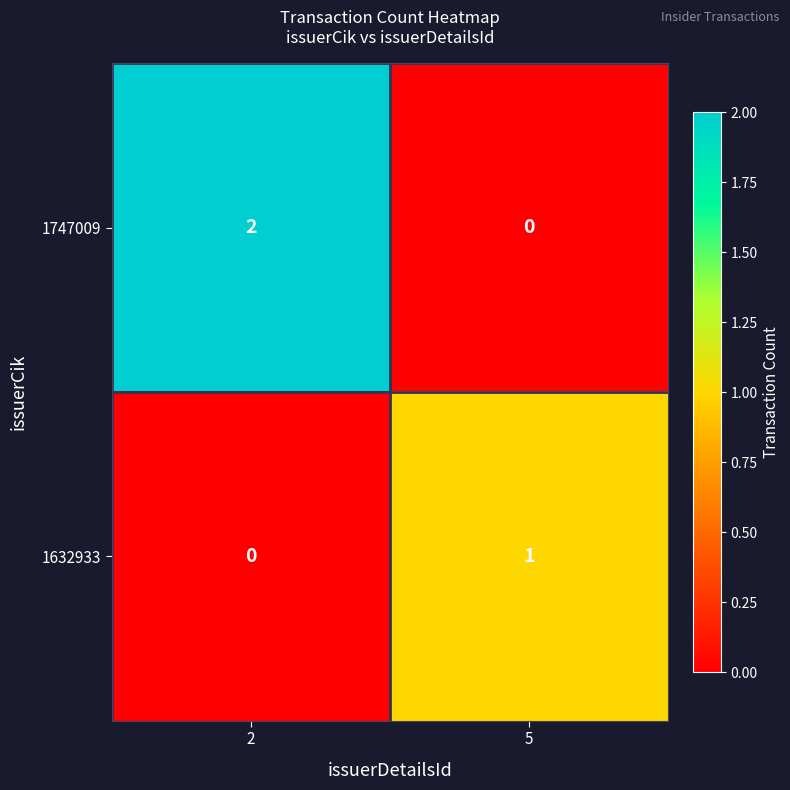

Which series has the largest total across all categories?

1747009